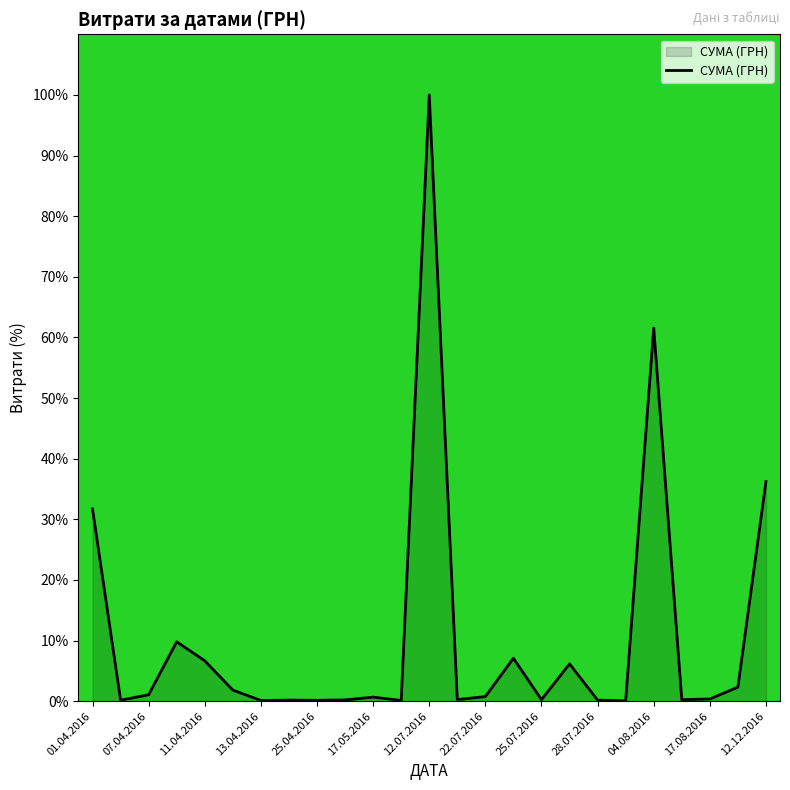

What is the maximum value shown in the chart?

100.0